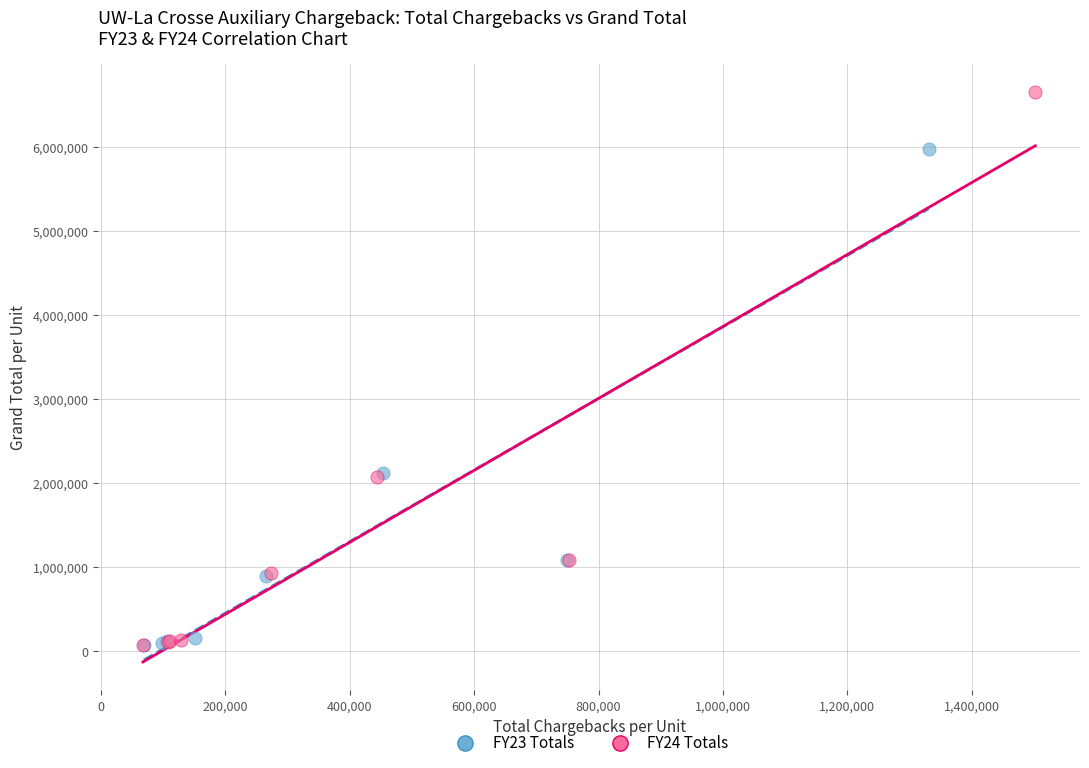

Which series reaches the maximum Y coordinate?

FY24 Totals